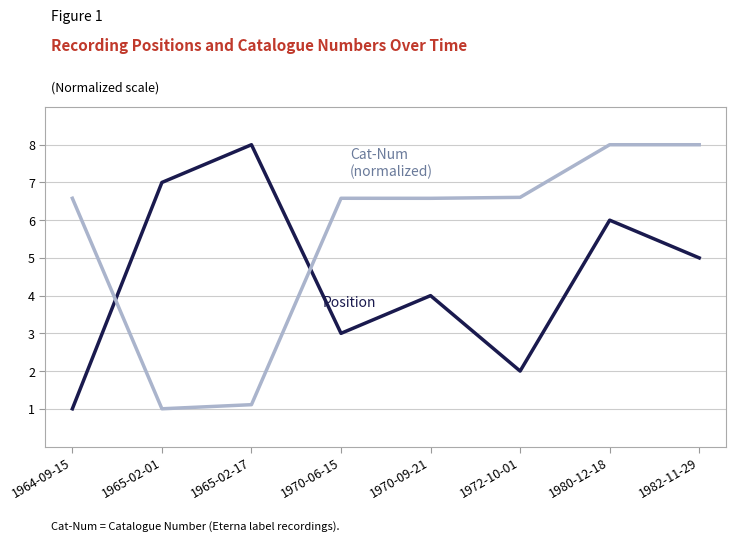

Reading left to right, transcribe all the data shown in this chart.

Position: 1964-09-15=1.0	1965-02-01=7.0	1965-02-17=8.0	1970-06-15=3.0	1970-09-21=4.0	1972-10-01=2.0	1980-12-18=6.0	1982-11-29=5.0
Cat-Num (normalized): 1964-09-15=6.6	1965-02-01=1.0	1965-02-17=1.1	1970-06-15=6.6	1970-09-21=6.6	1972-10-01=6.6	1980-12-18=8.0	1982-11-29=8.0